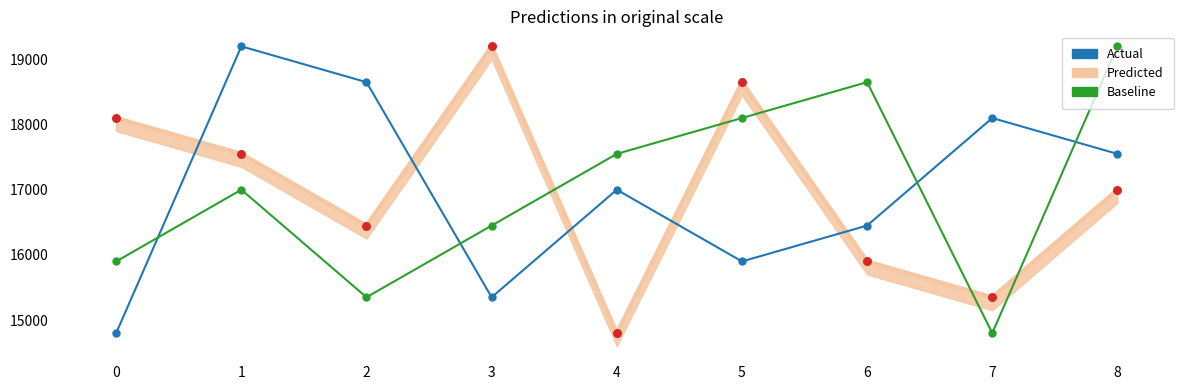

Which series reaches the minimum Y coordinate?

Predicted